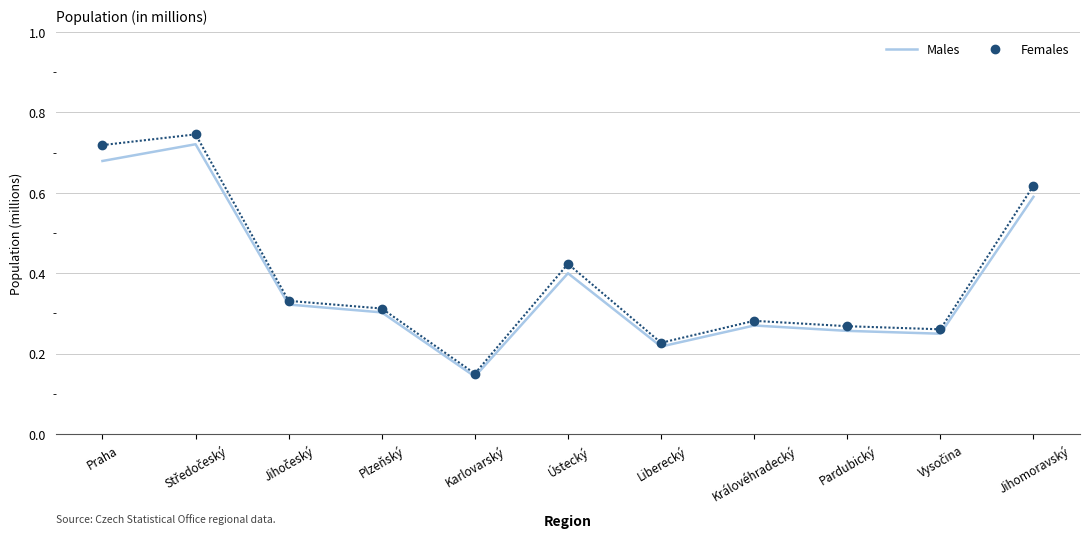

Where is Males nearest to the value 0?

Karlovarský